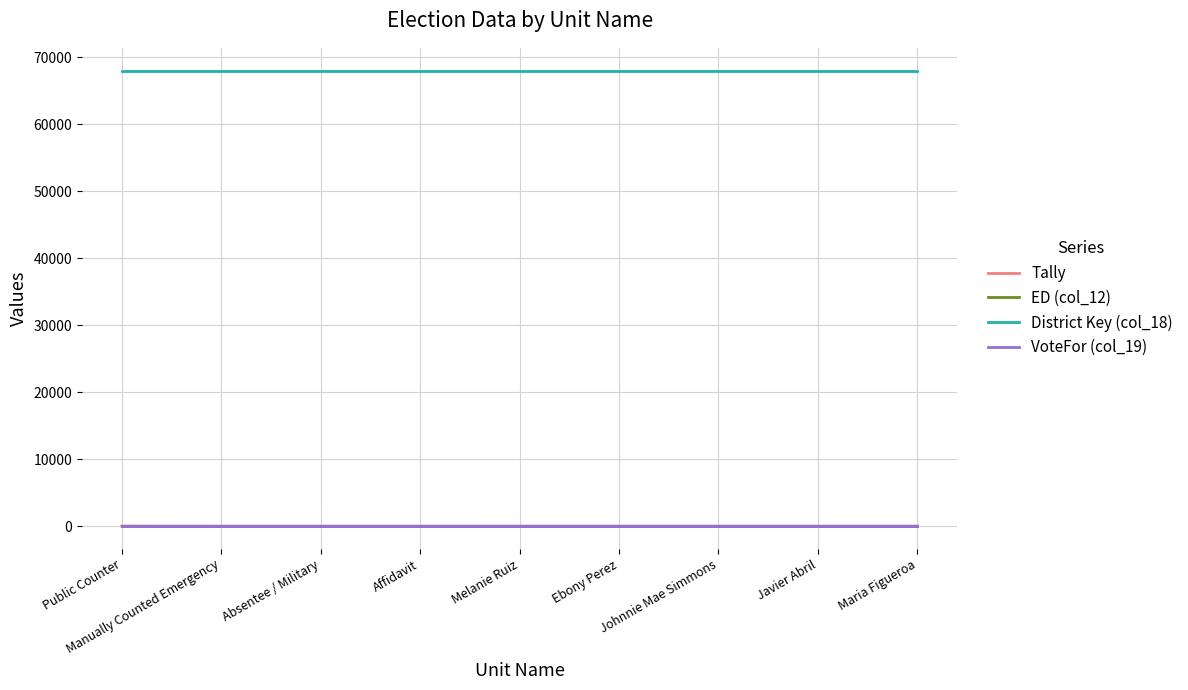

True or false: District Key (col_18) and ED (col_12) intersect in this chart.

False